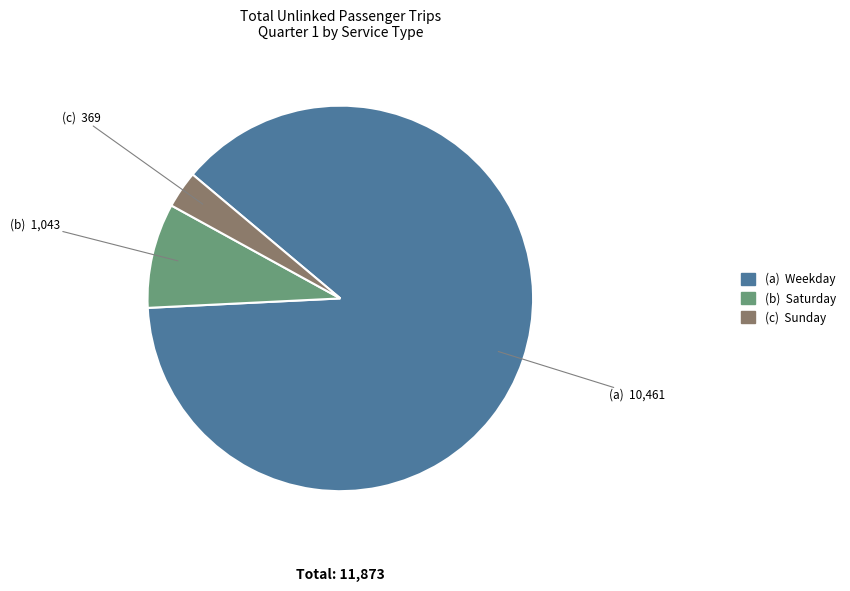

Is there any slice that represents more than half of the pie?

Yes